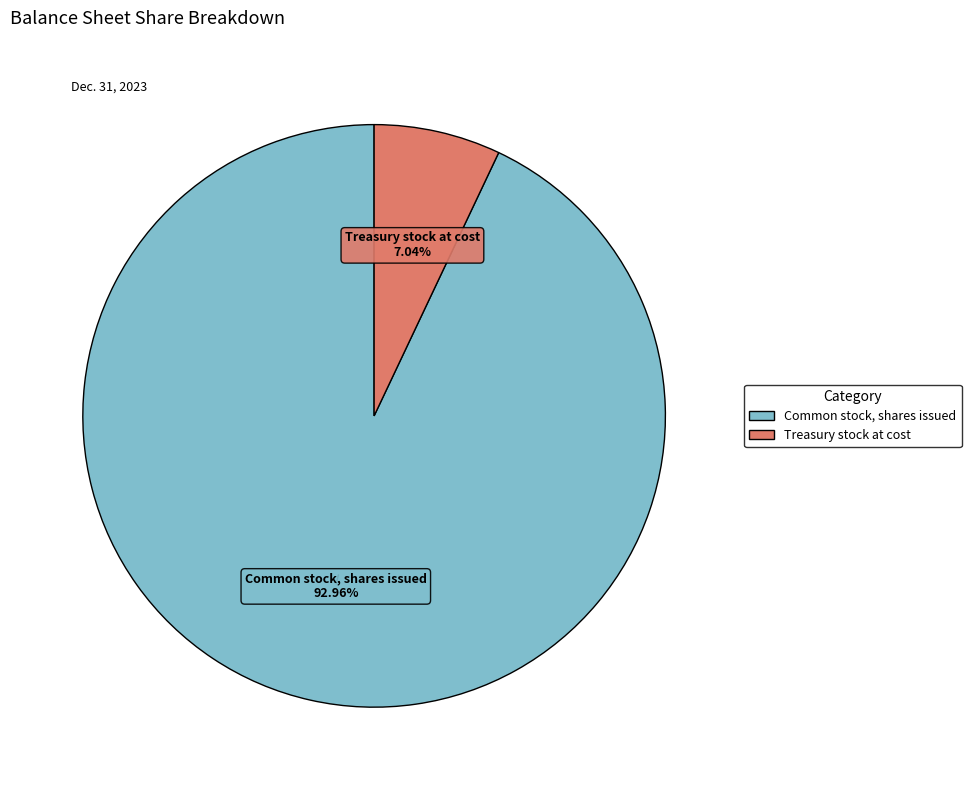

Does Common stock, shares issued account for over 50% of the chart?

Yes